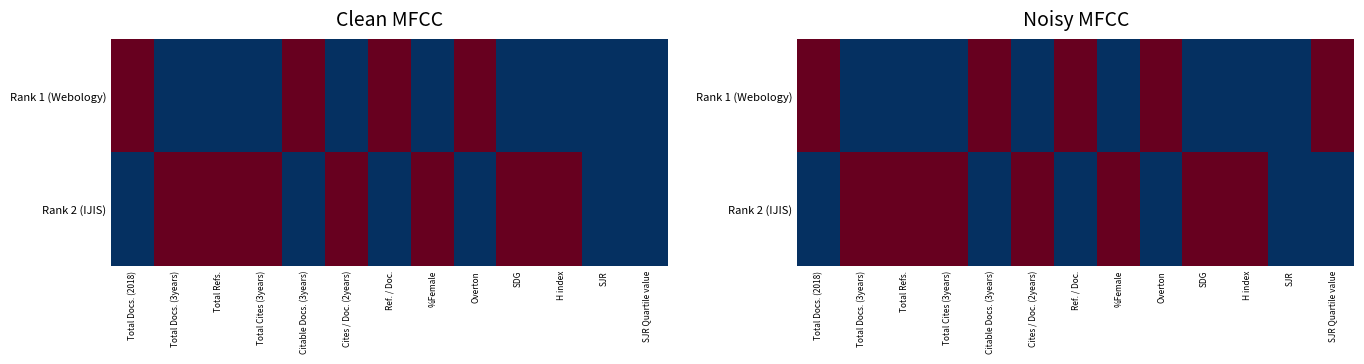

How many positive values does the Rank 1 (Webology) series have?

5